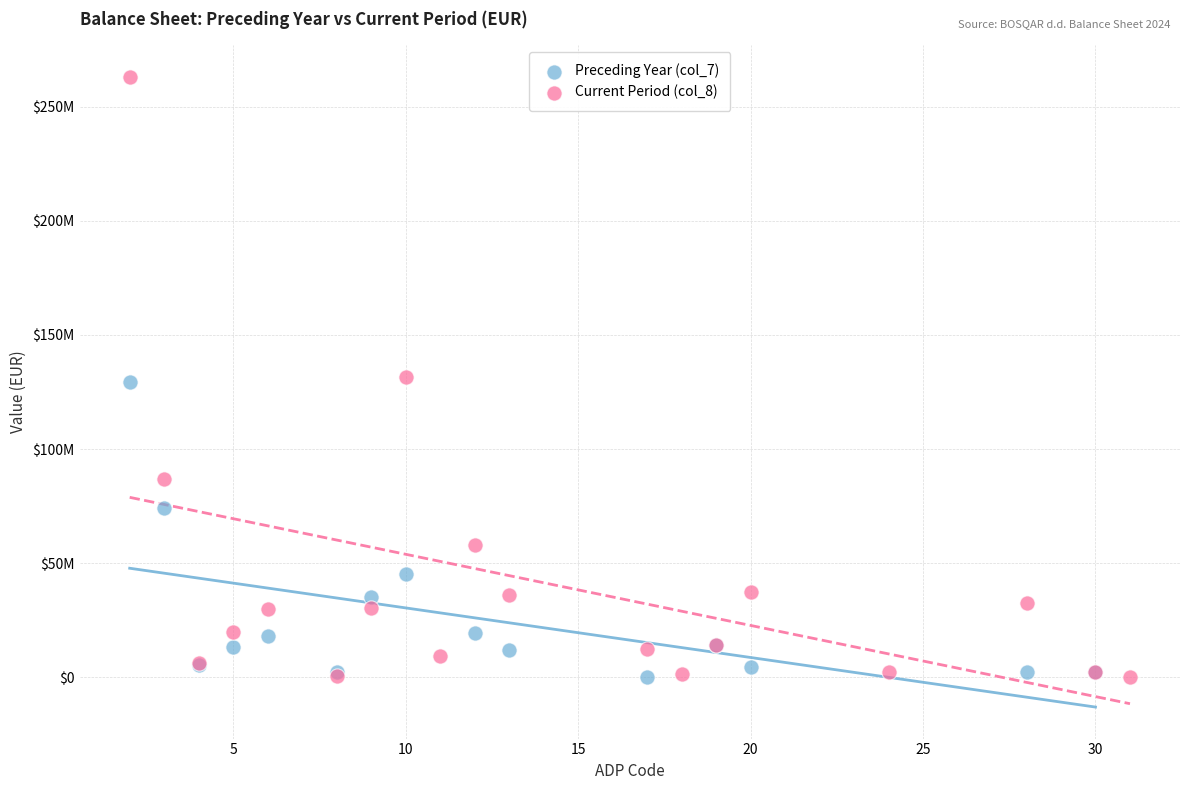

Which series has the widest spread of Y values?

Current Period (col_8)